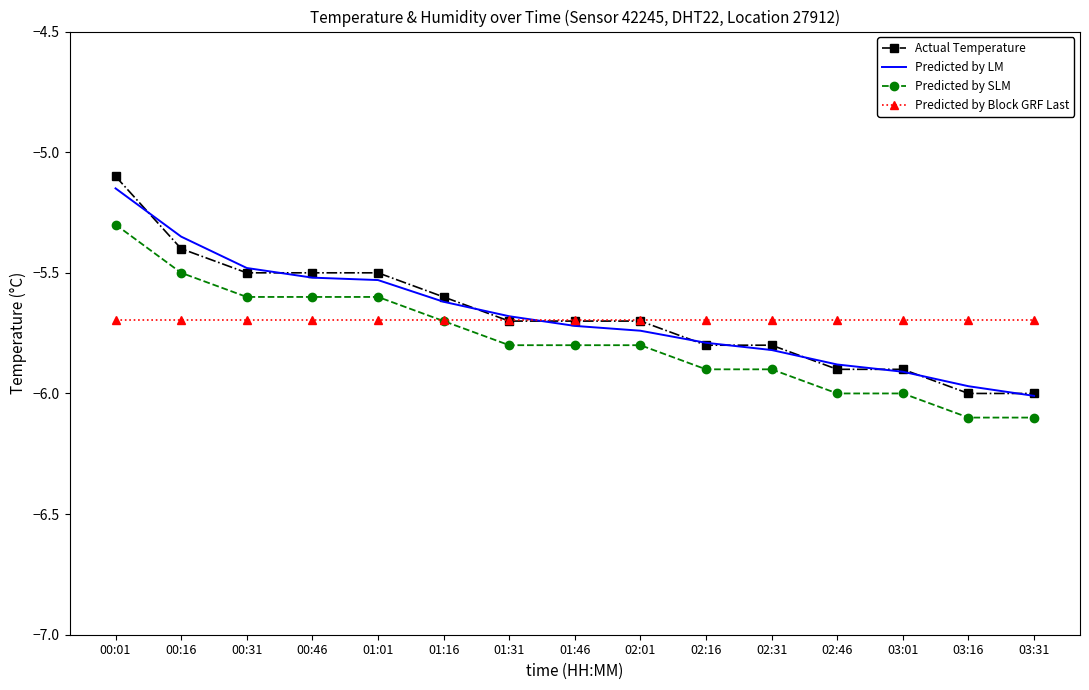

What are all the series names shown in the legend?

Actual Temperature, Predicted by LM, Predicted by SLM, Predicted by Block GRF Last